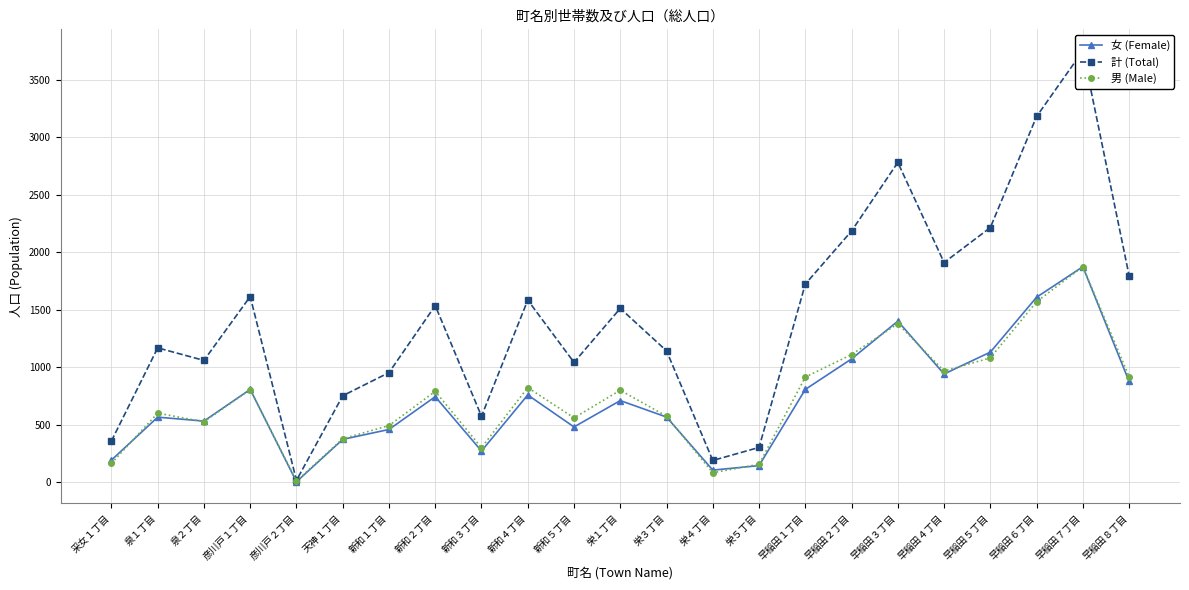

What is the total value across all series at 新和２丁目?

3072